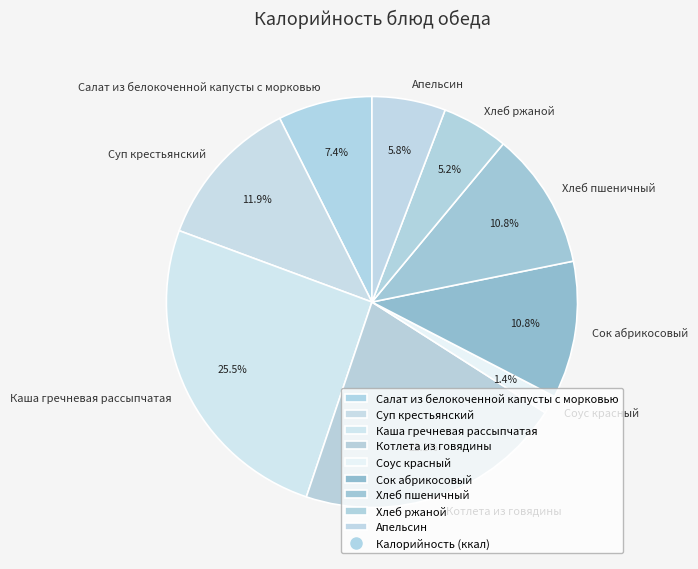

Which slice is the smallest?

Соус красный